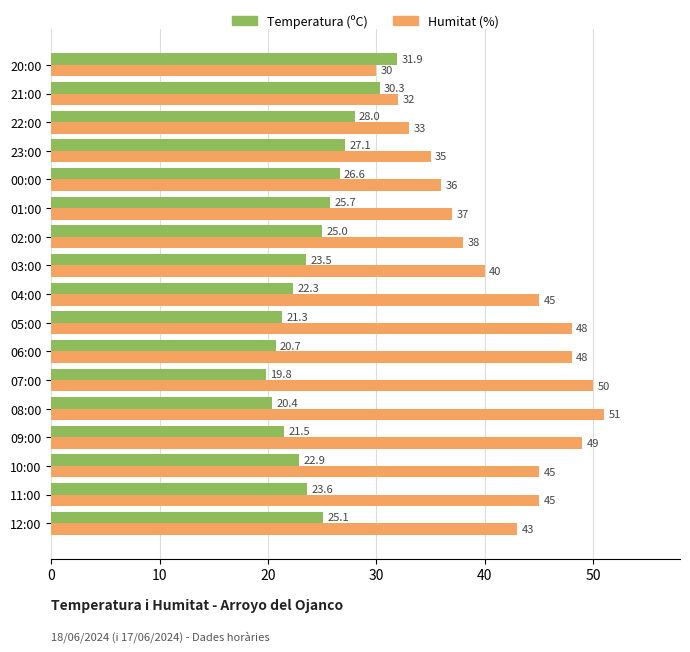

Where is Temperatura (ºC) nearest to the value 25?

02:00